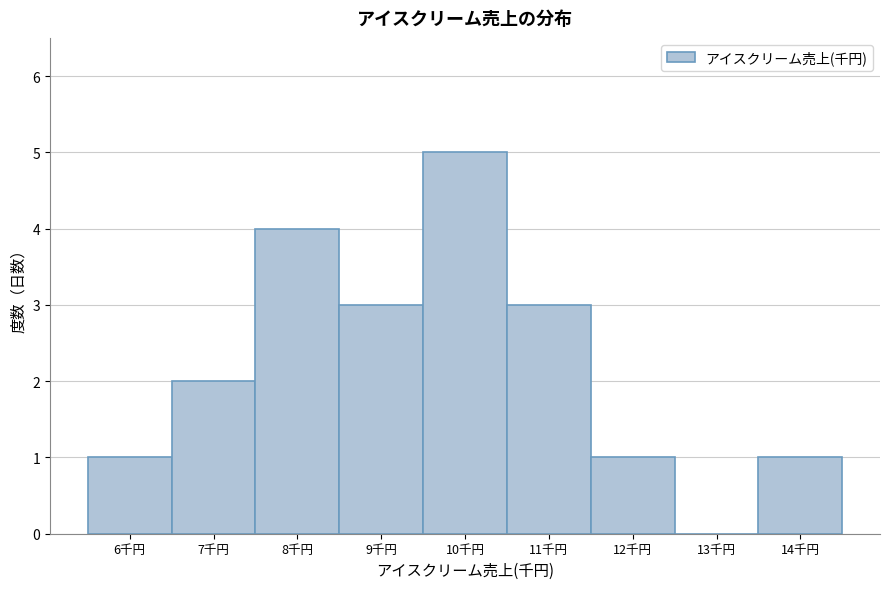

Reading left to right, list every bar in this chart as the range it spans on the x-axis followed by its height. The values are not printed on the chart, so give them approximately, as read against the axis.

5.5 to 6.5: 1
6.5 to 7.5: 2
7.5 to 8.5: 4
8.5 to 9.5: 3
9.5 to 10.5: 5
10.5 to 11.5: 3
11.5 to 12.5: 1
12.5 to 13.5: 0
13.5 to 14.5: 1